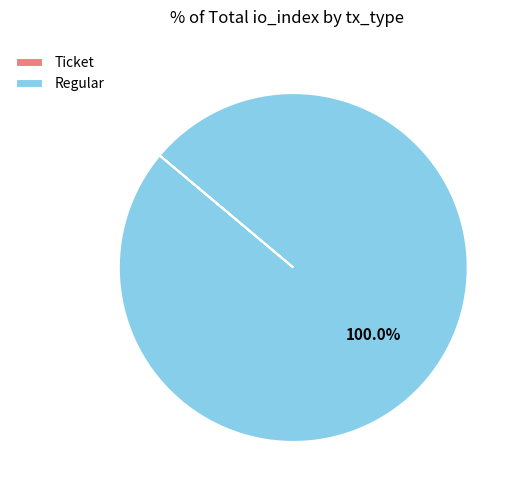

Does any single category account for the majority?

Yes